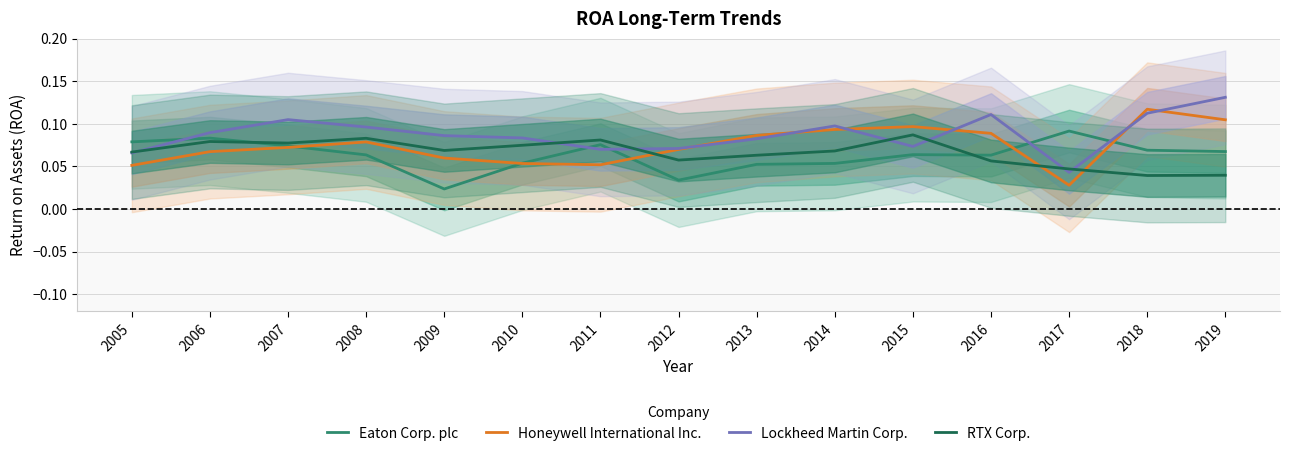

At which category does RTX Corp. reach its first local valley?

2007